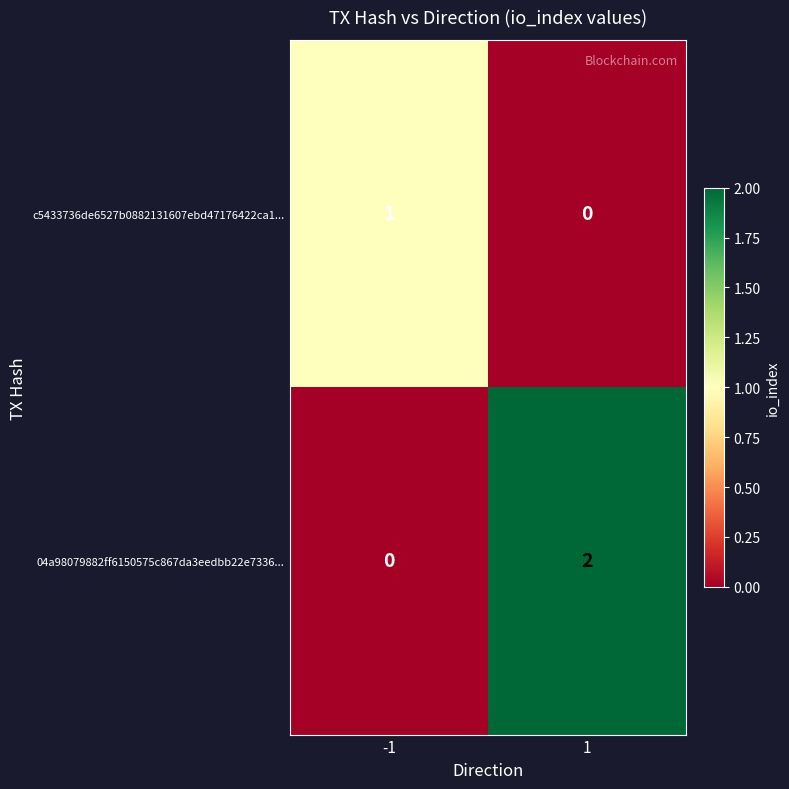

Rank the series at 1 from highest to lowest value.

04a98079882ff6150575c867da3eedbb22e7336..., c5433736de6527b0882131607ebd47176422ca1...